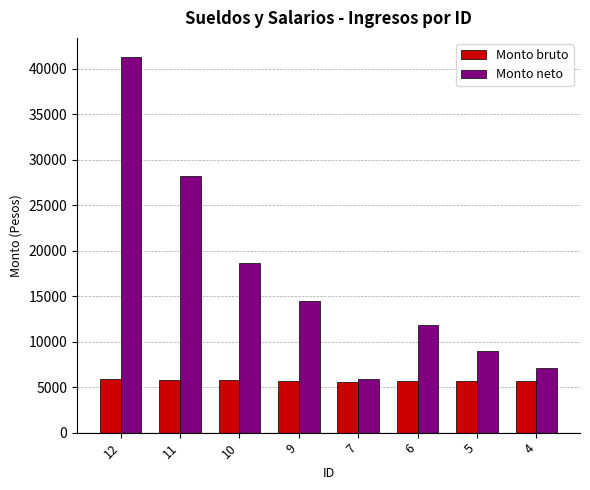

What is the total value across all series at 4?

12694.4